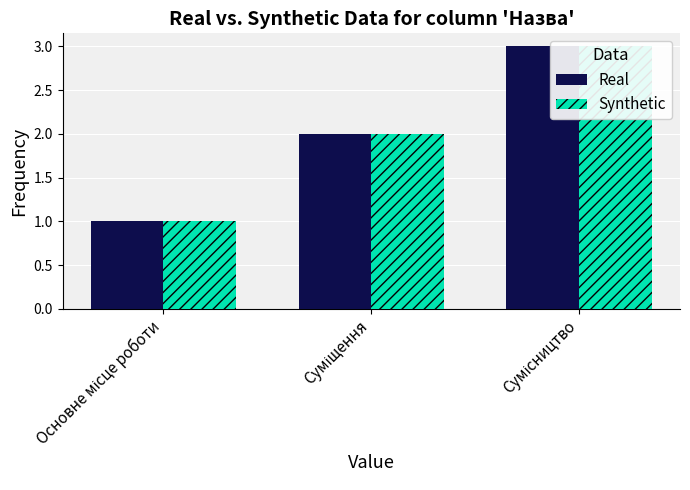

What is the sum of the Real values at Сумісництво and Суміщення?

5